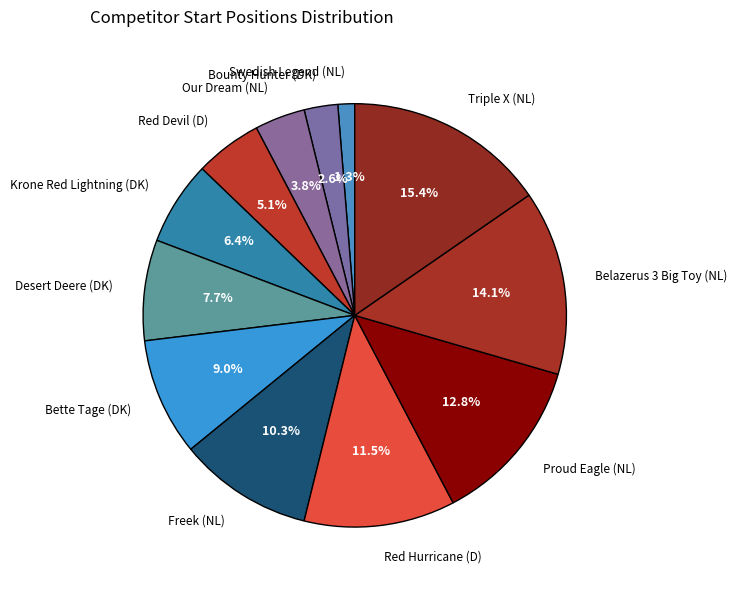

How many segments does this pie chart have?

12